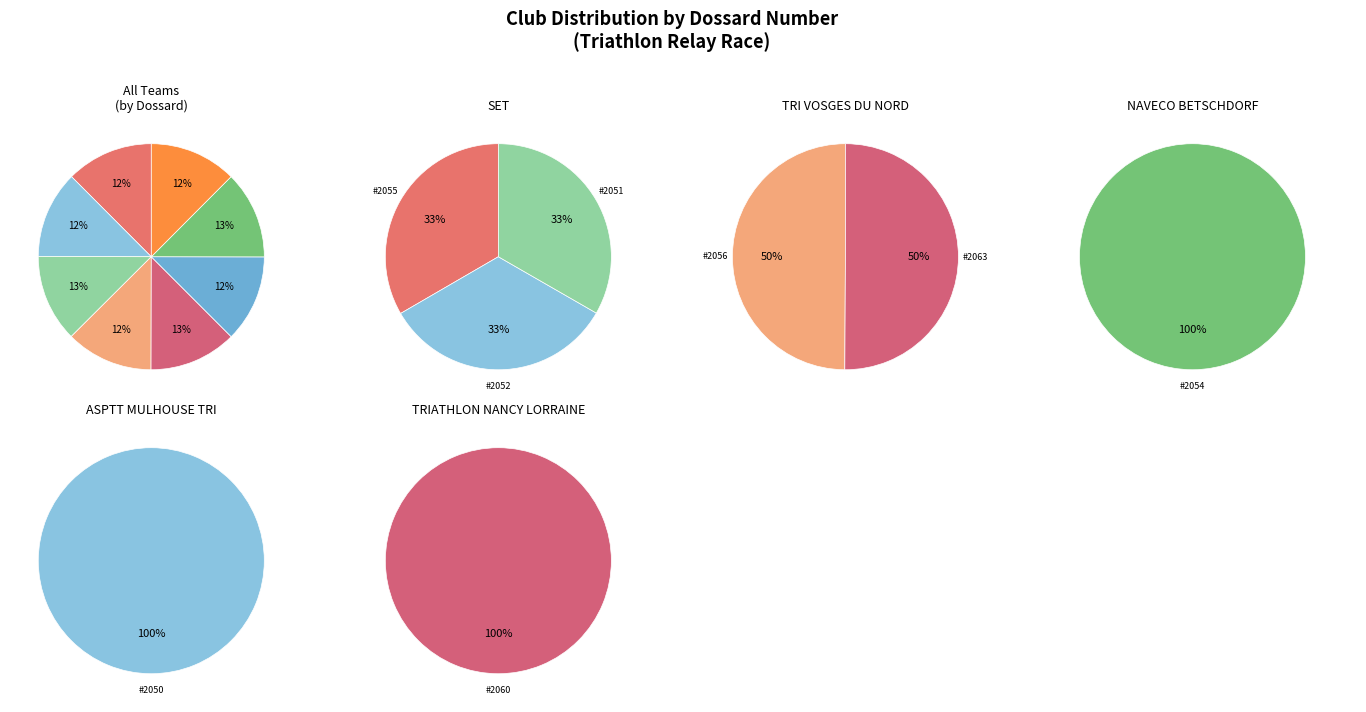

How many slices are in this pie chart?

8